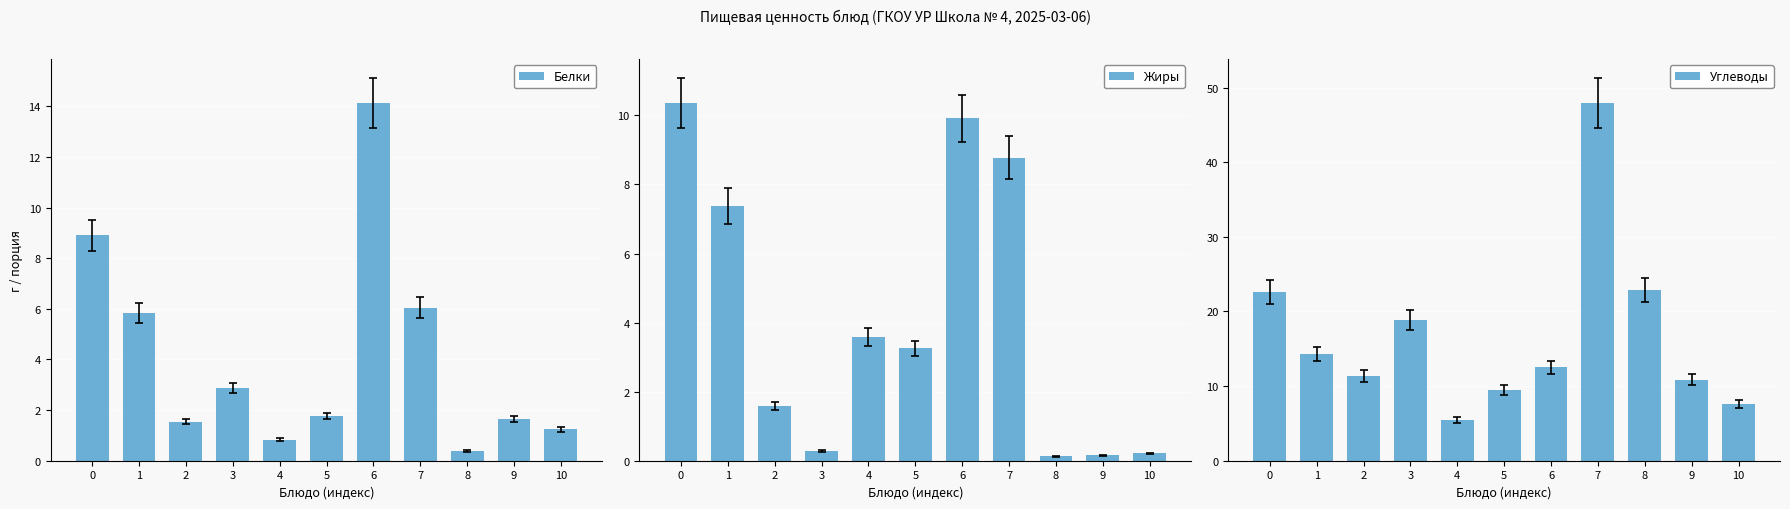

At which category is the sum across all series the highest?

7